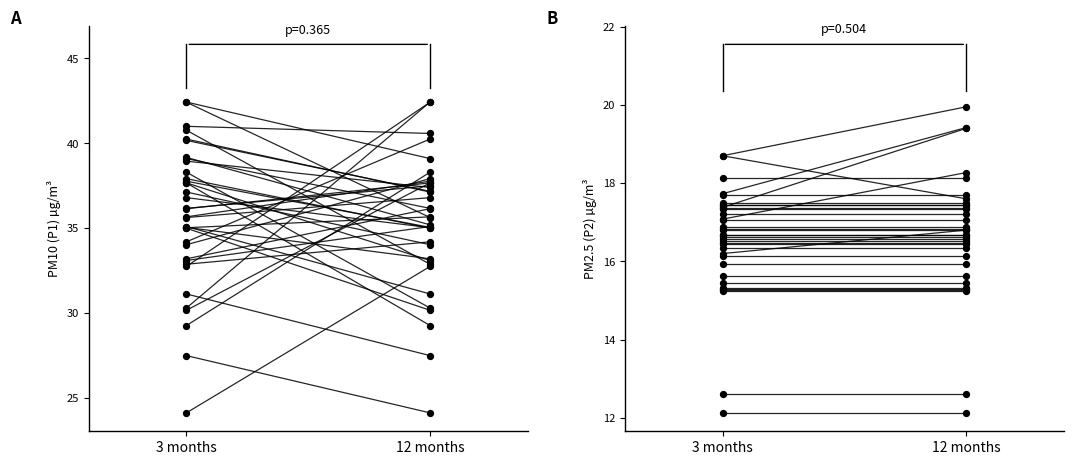

What are all the series names shown in the legend?

P1, P2